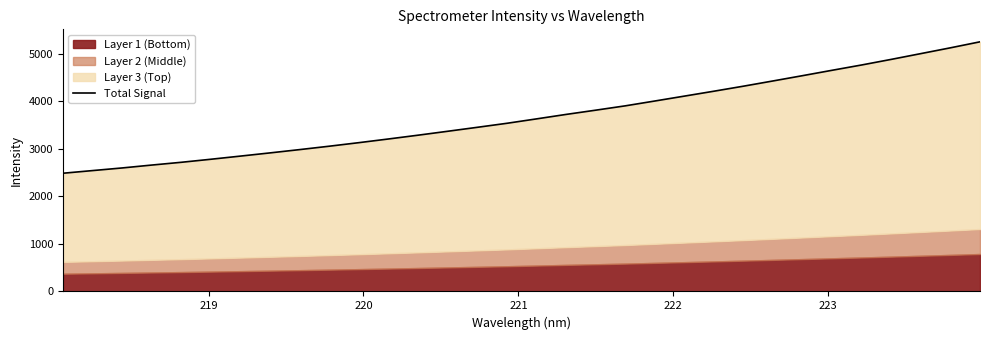

How many data points are less than 3629?

16